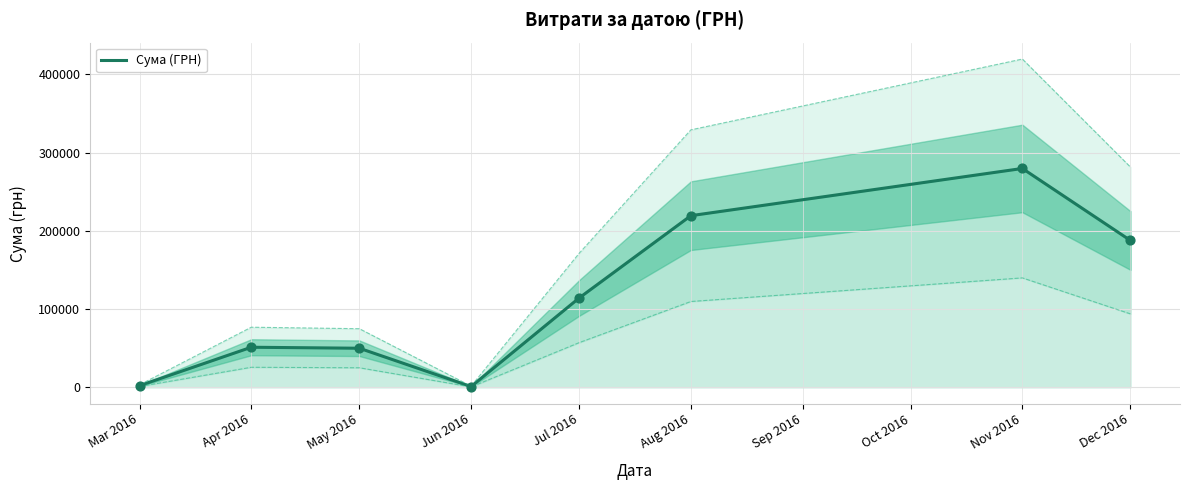

Which category has the highest value in the Сума (ГРН) series?

Nov 2016